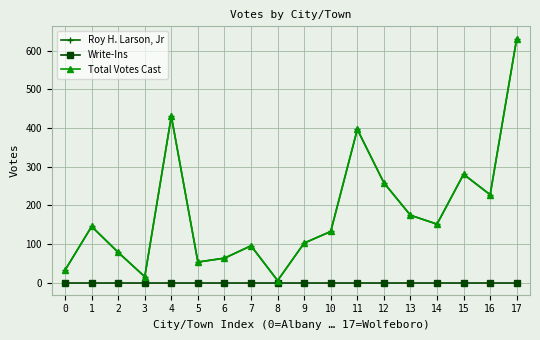

Does the chart have visible grid lines?

Yes